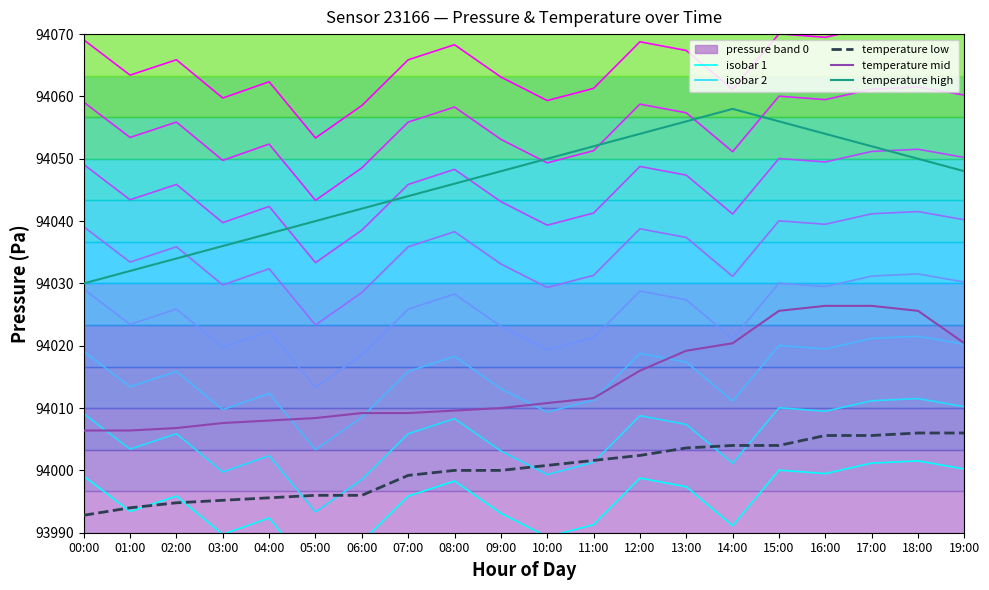

What is the value of the isobar 1 point at the 14th from the left?

93997.4